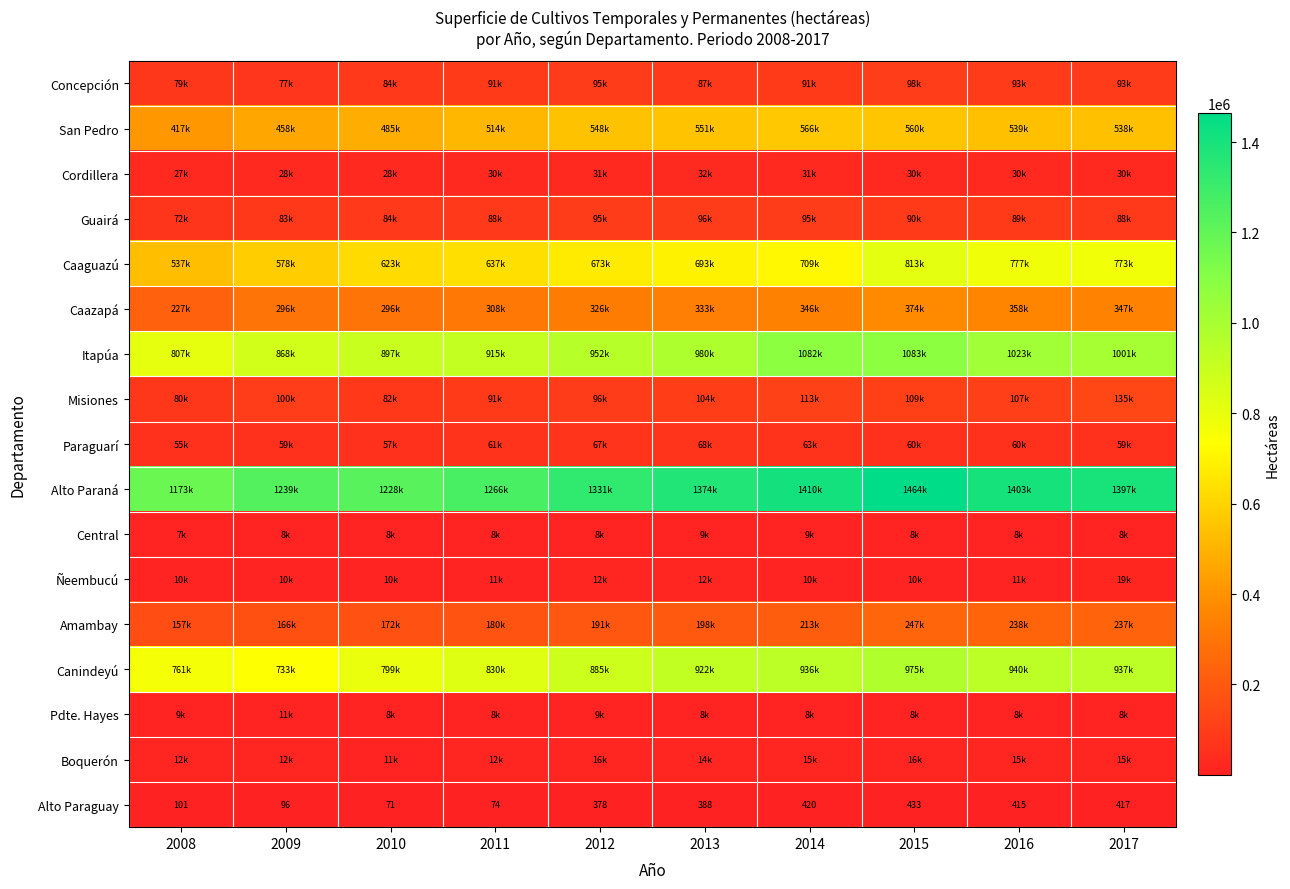

At which label does San Pedro first exceed 539076?

2012